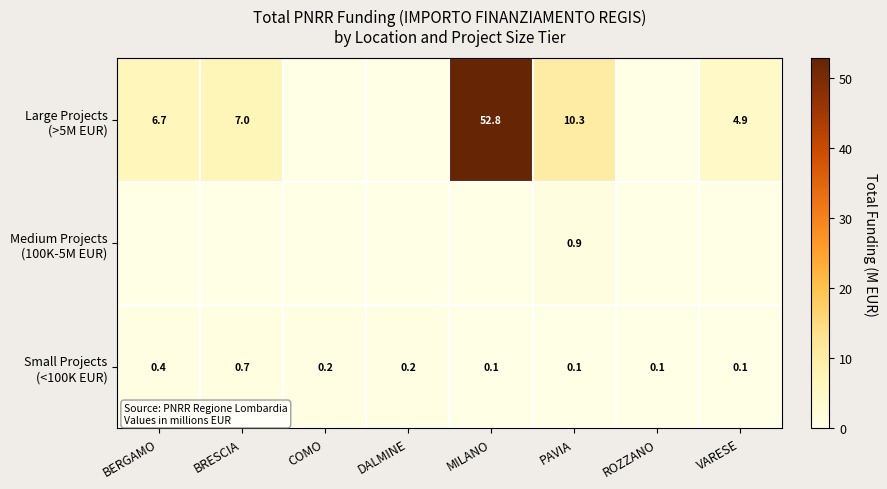

At COMO, list the series in order from largest to smallest.

Small Projects (<100K EUR), Large Projects (>5M EUR), Medium Projects (100K-5M EUR)